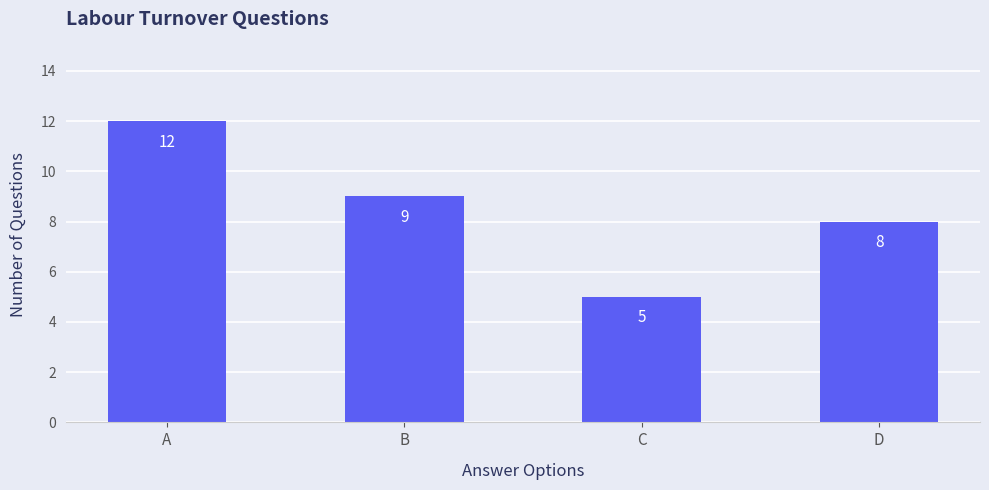

What is the difference between the maximum and minimum values?

7